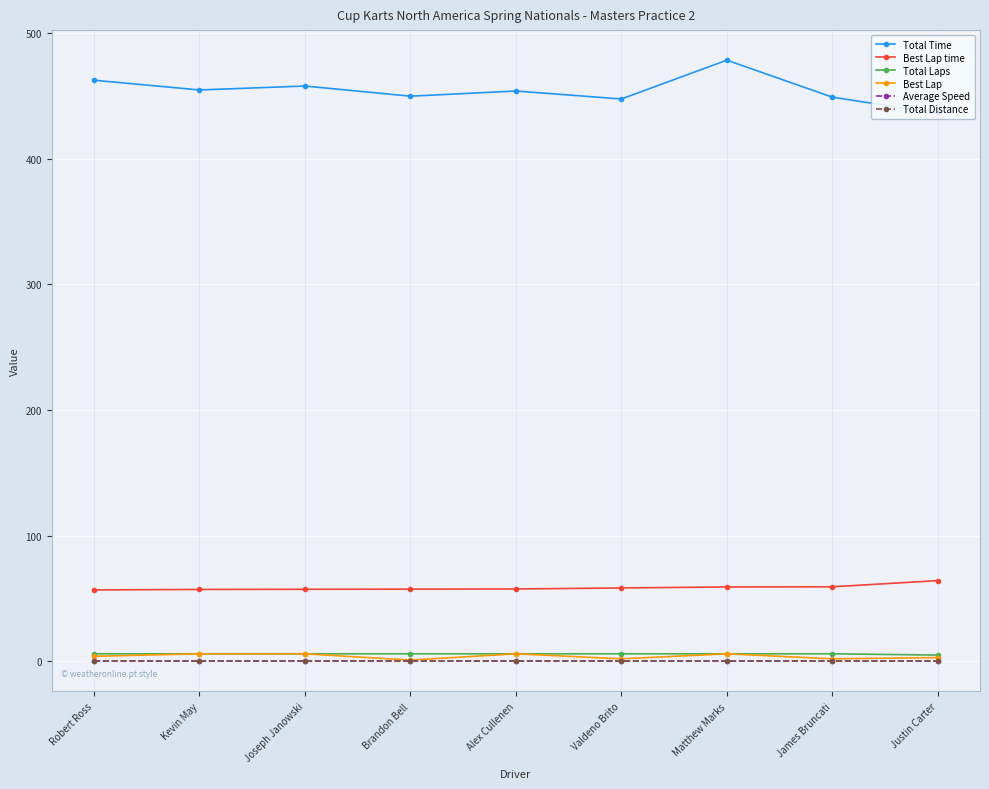

What is the label of the 6th point from the left?

Valdeno Brito